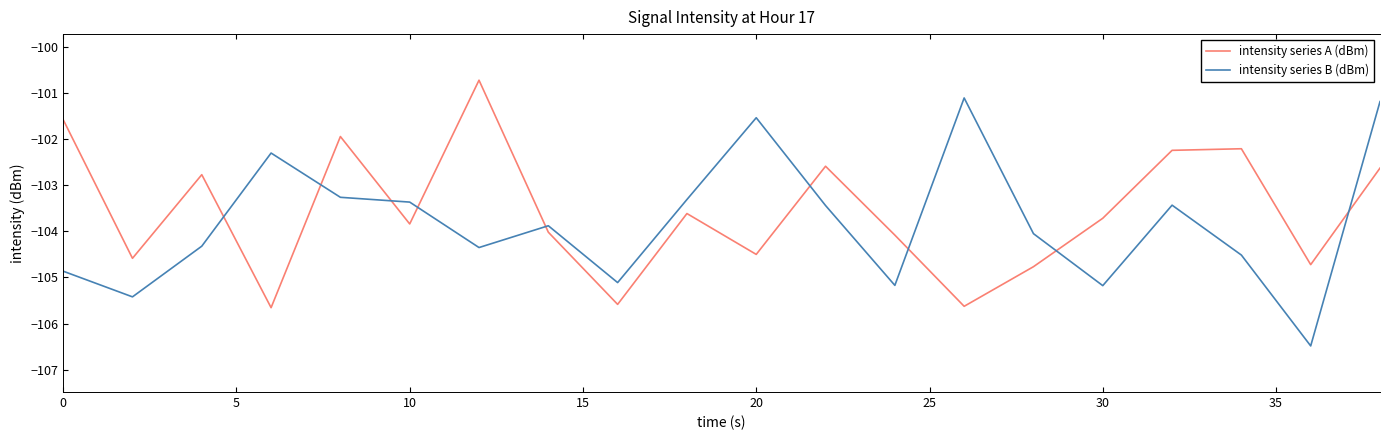

What is the maximum value shown in the chart?

-100.7